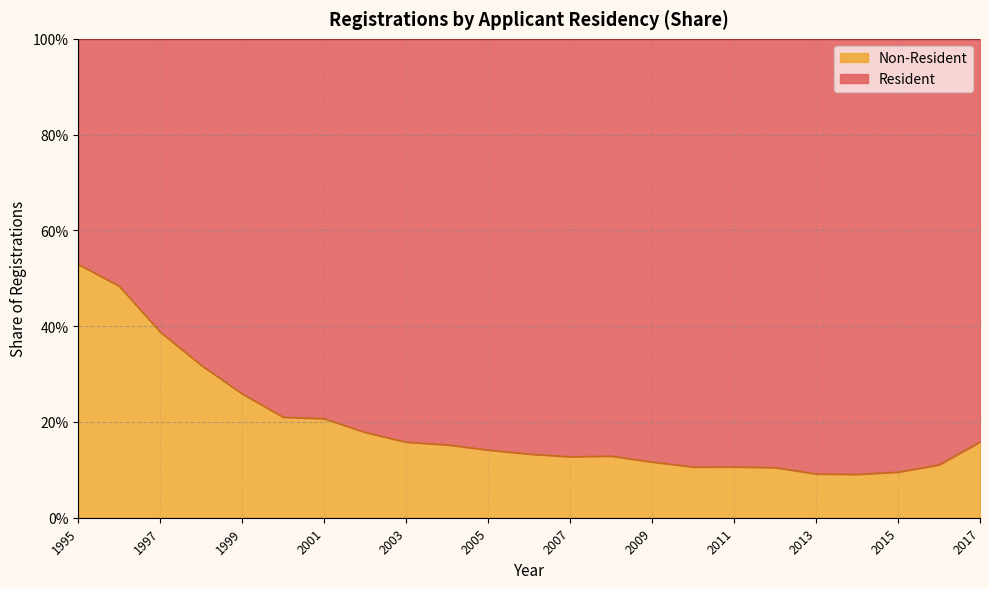

True or false: the data shows 0.1 at 2015.

False